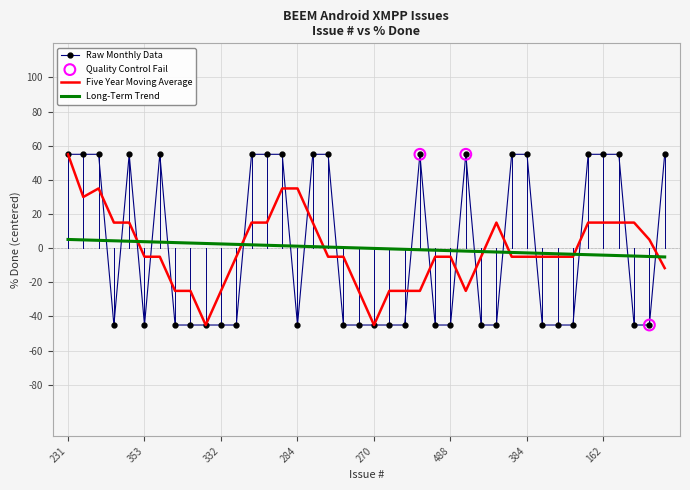

How many times do Long-Term Trend and Raw Monthly Data cross each other?

18